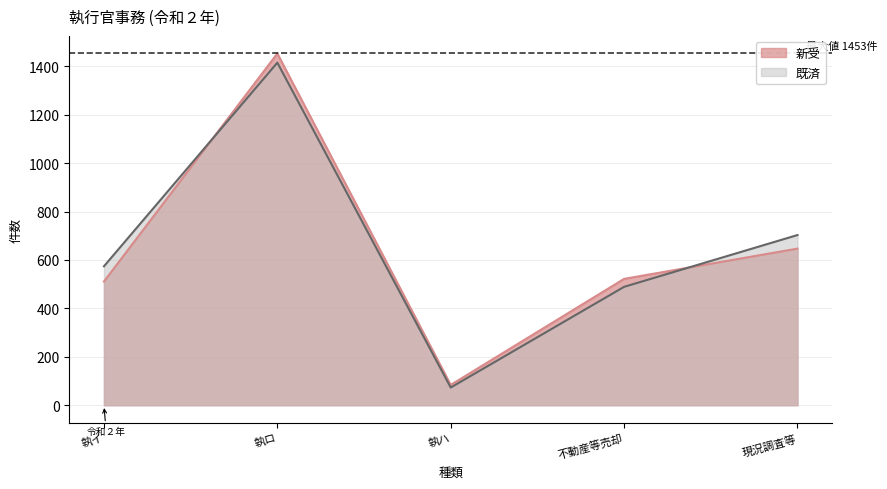

Where is 既済 nearest to the value 744?

現況調査等